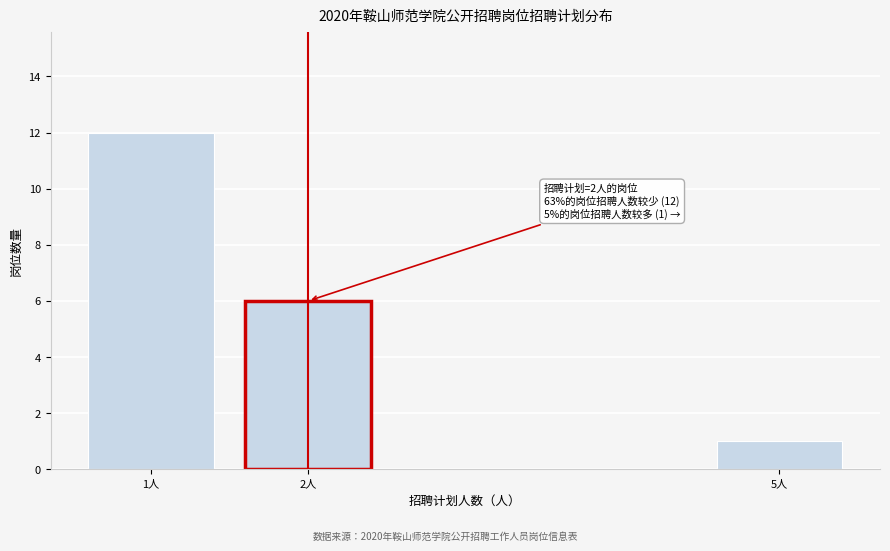

Reading right to left, transcribe all the data shown in this chart.

5人=1	2人=6	1人=12